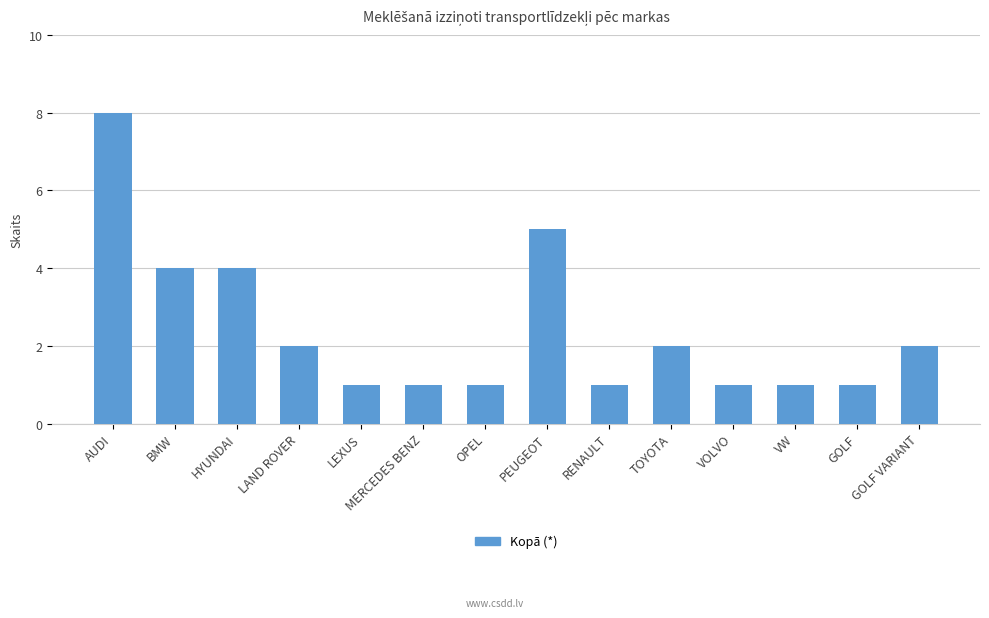

What is the value of the 8th bar from the left?

5